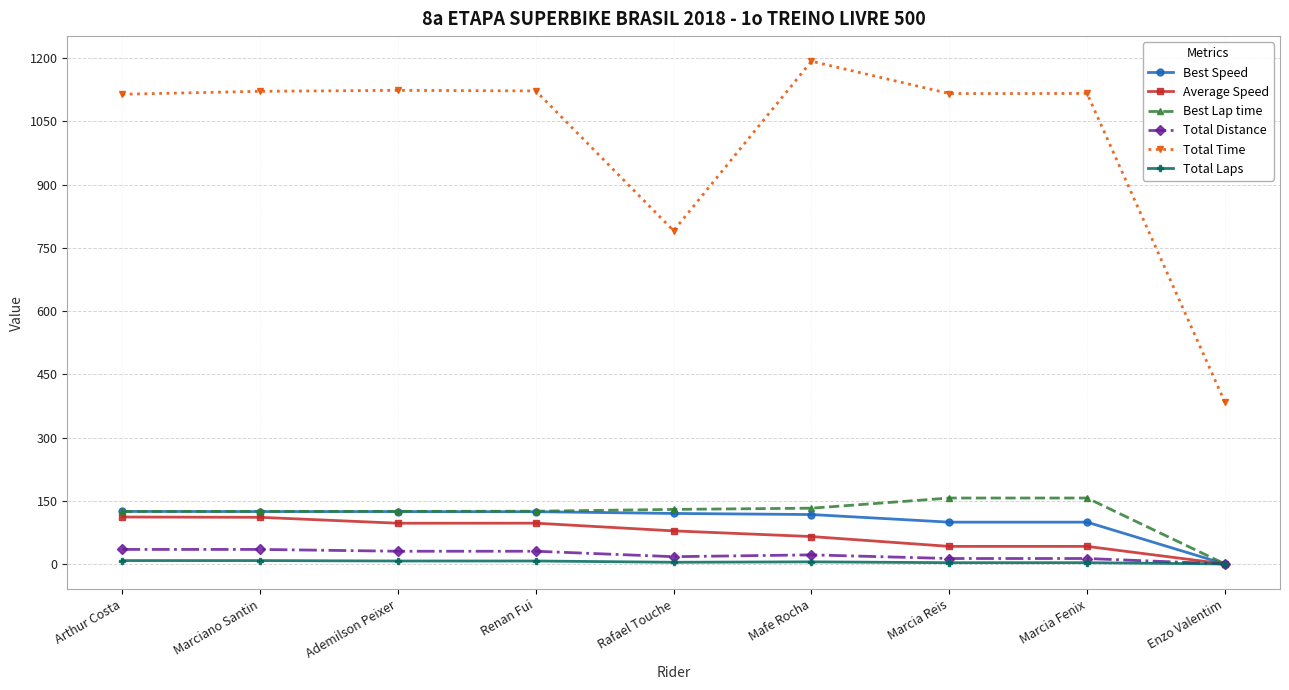

How many values in the Average Speed series exceed 78?

5